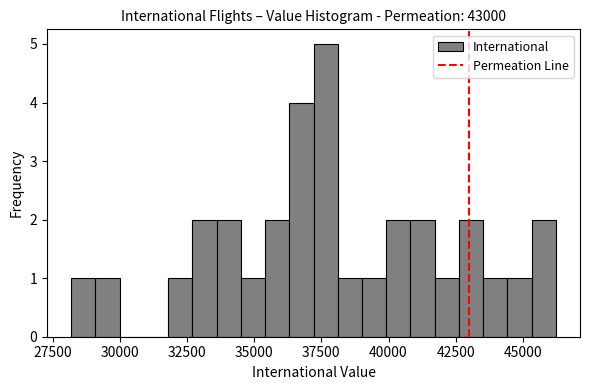

Around what value on the x-axis is the tallest bar? Give the approximate position of its centre, as read against the axis.

37500